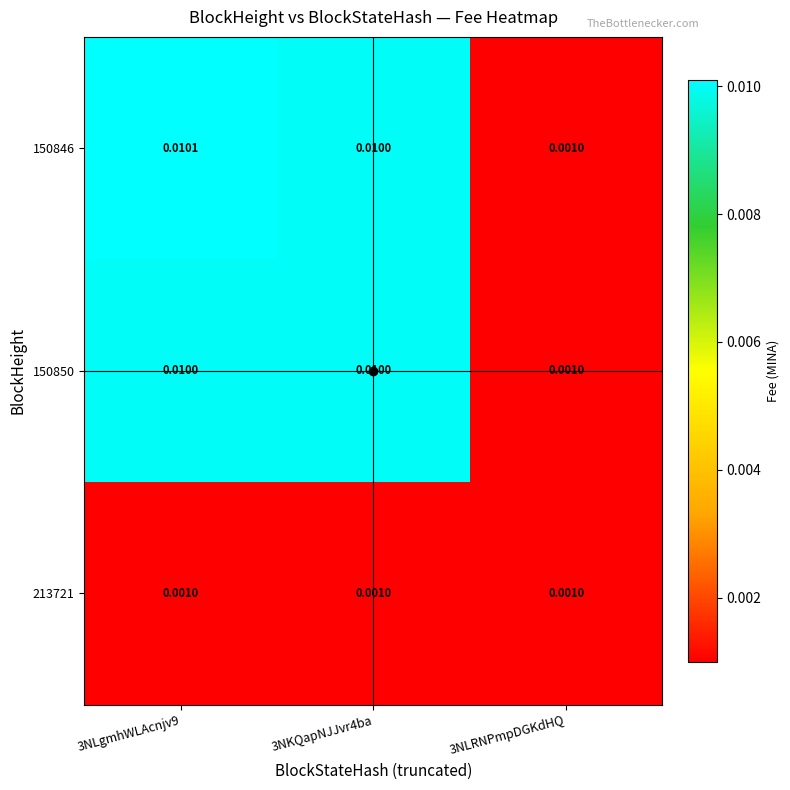

Is the value of 150850 at 3NKQapNJJvr4ba greater than the value of 150846 at 3NLRNPmpDGKdHQ?

Yes